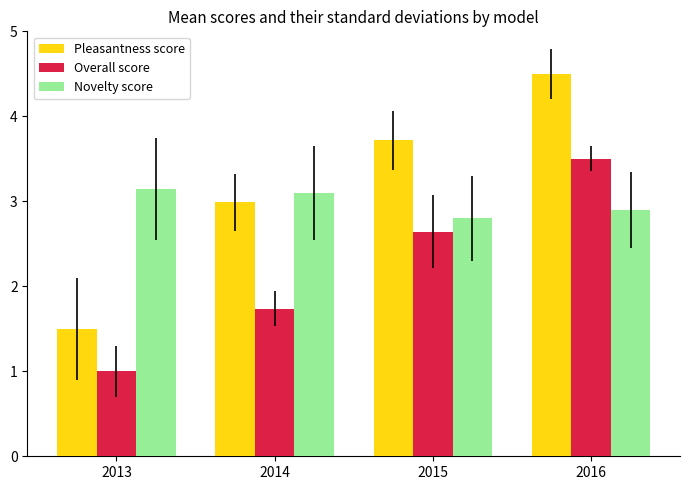

Which series has the largest total across all categories?

Pleasantness score